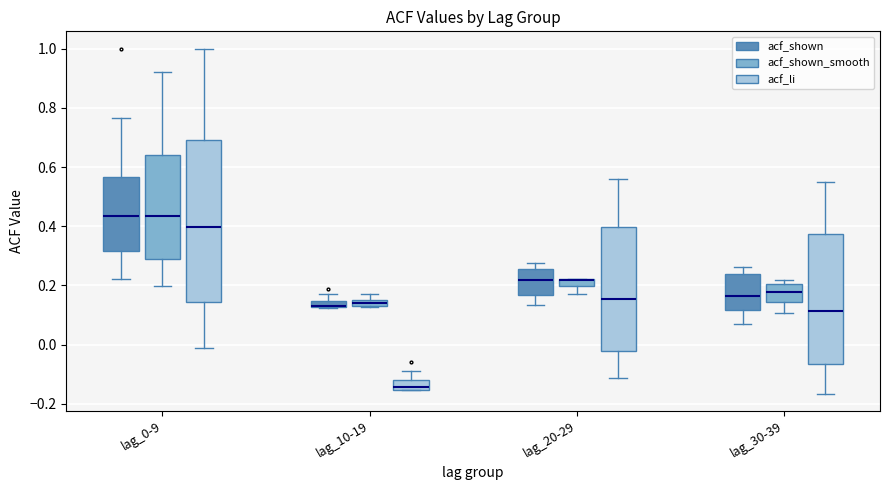

Where does the median line of the box for lag_0-9 (acf_shown) sit on the y-axis? The values are not printed on the chart, so give them approximately, as read against the axis.

0.44